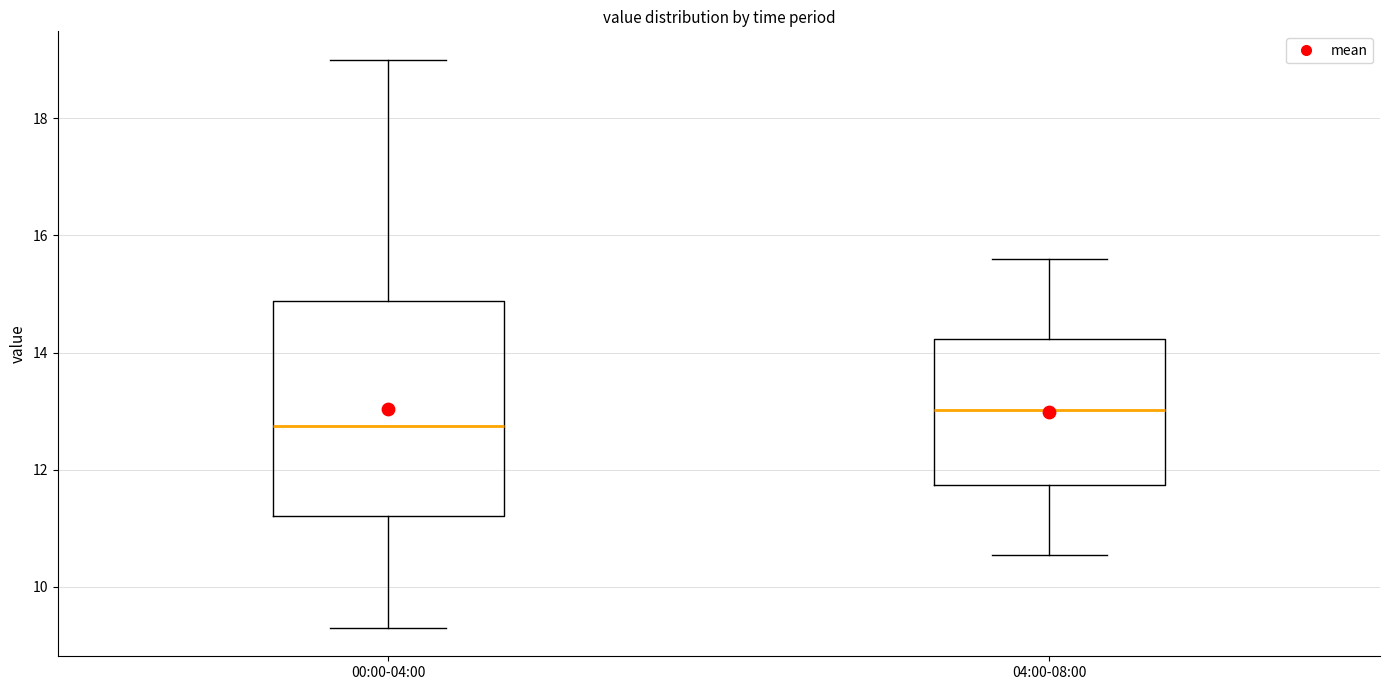

Reading left to right, transcribe this box plot: for each box, give where its median line is, the range the box spans, and where its two whiskers end, as read against the y-axis. The values are not printed on the chart, so give them approximately, as read against the axis.

00:00-04:00: median 12.8, box 11.2 to 14.8, whiskers 9.4 to 19.0
04:00-08:00: median 13.0, box 11.8 to 14.2, whiskers 10.6 to 15.6